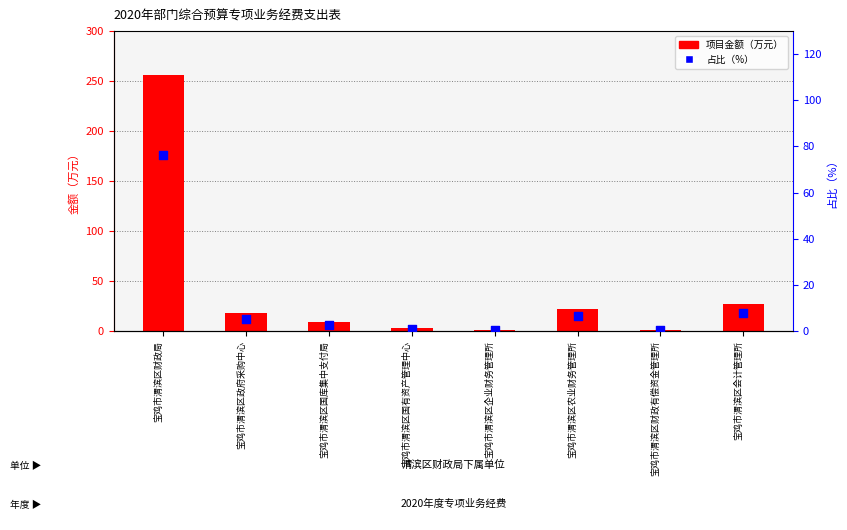

Is the value of 占比（%） at 宝鸡市渭滨区财政有偿资金管理所 greater than the value of 项目金额（万元） at 宝鸡市渭滨区农业财务管理所?

No